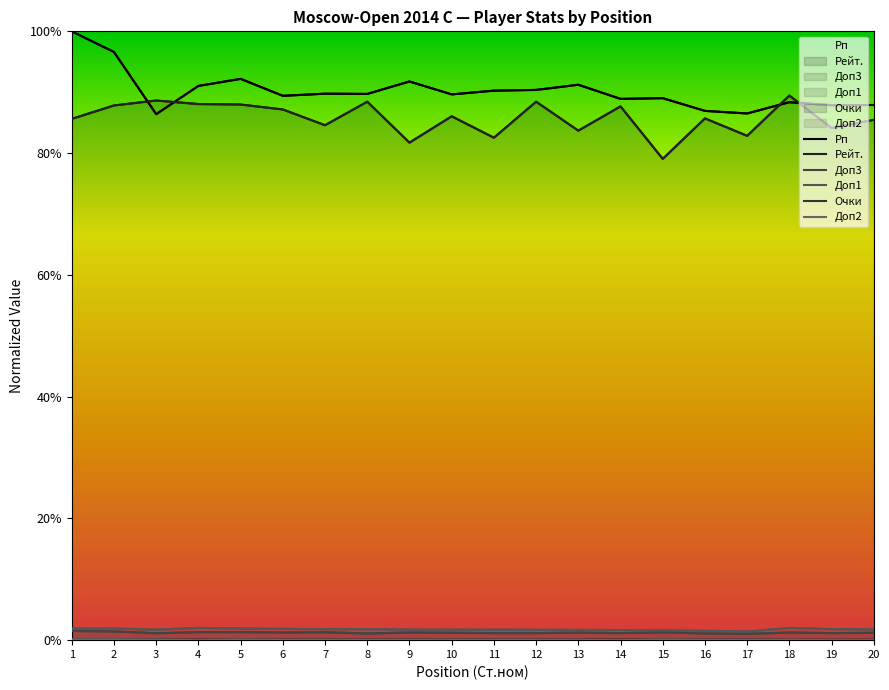

How many lines are shown in the chart?

6